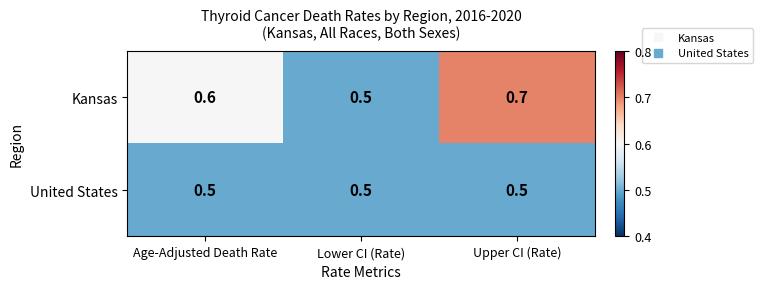

Which series changed the most between Lower CI (Rate) and Upper CI (Rate)?

Kansas